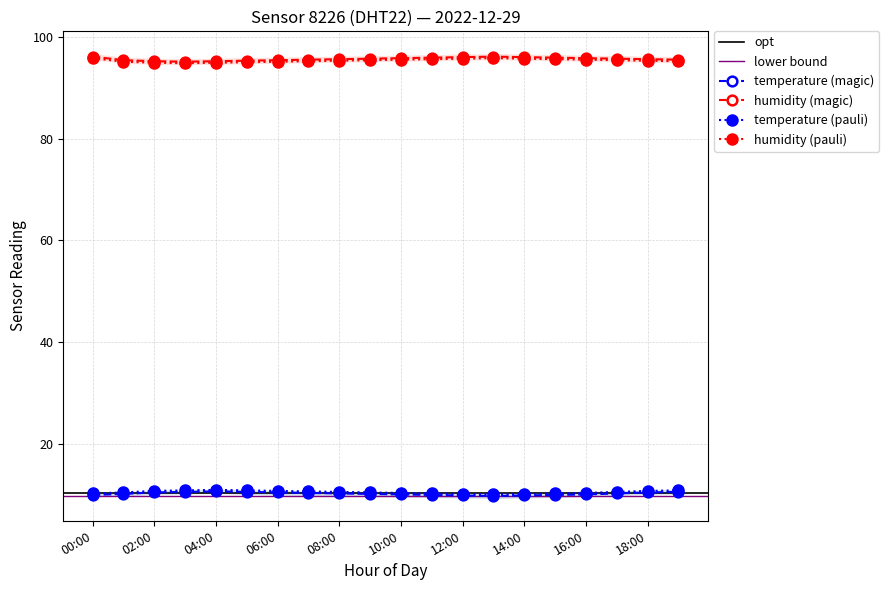

What is the value of the temperature point at the 18th from the left?

10.2